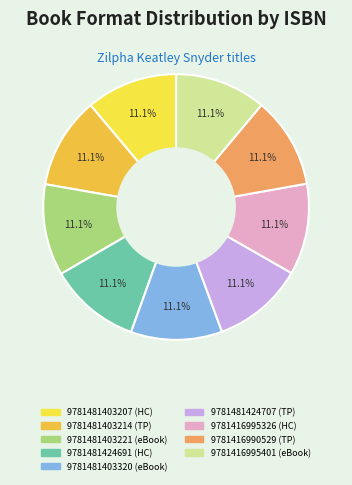

What percentage do 9781481403214 and 9781481403221 together represent?

22.3%